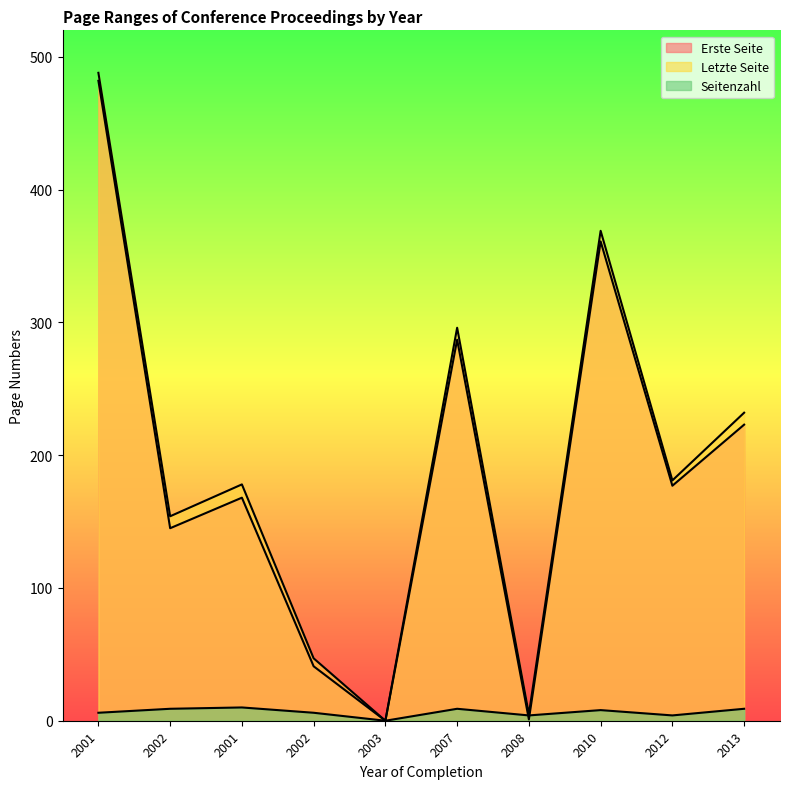

Reading left to right, extract all data points from this chart.

Erste Seite: 482	145	168	41	0	287	1	361	177	223
Letzte Seite: 488	154	178	47	0	296	5	369	181	232
Seitenzahl: 6	9	10	6	0	9	4	8	4	9